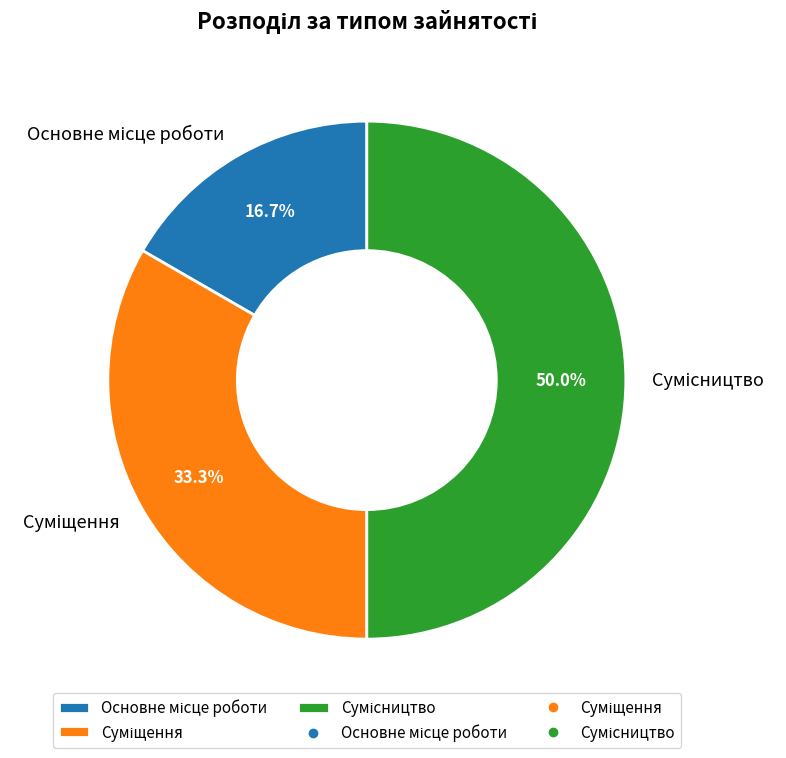

How many slices are in this pie chart?

3